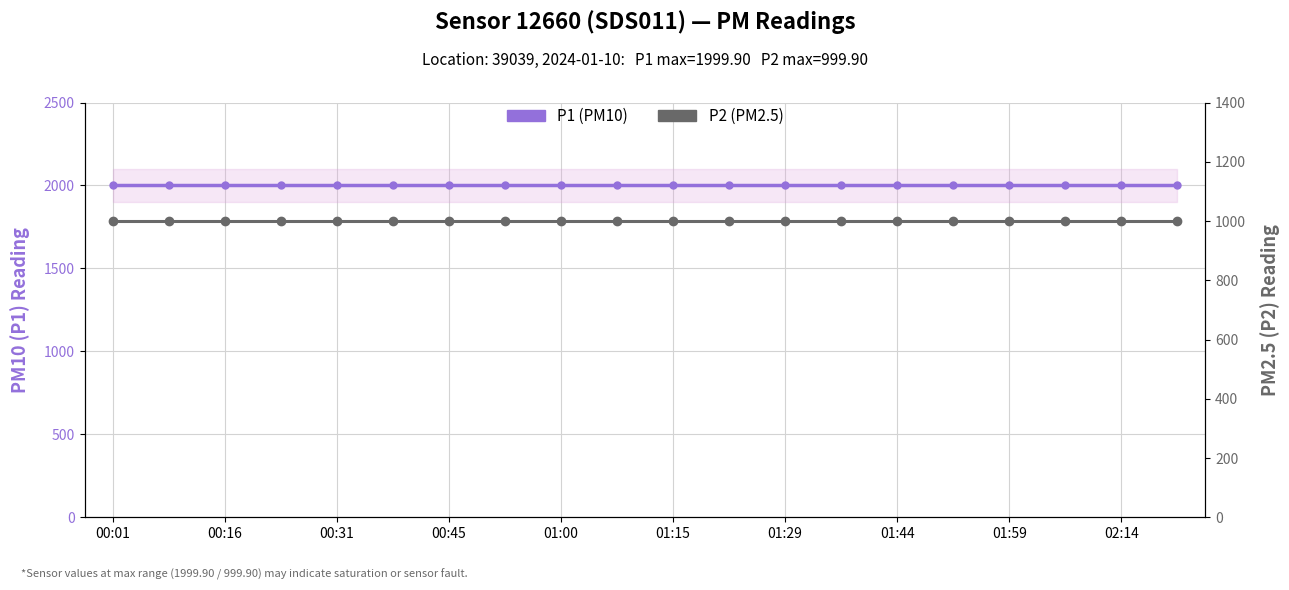

Which label corresponds to the largest value in the chart?

00:01